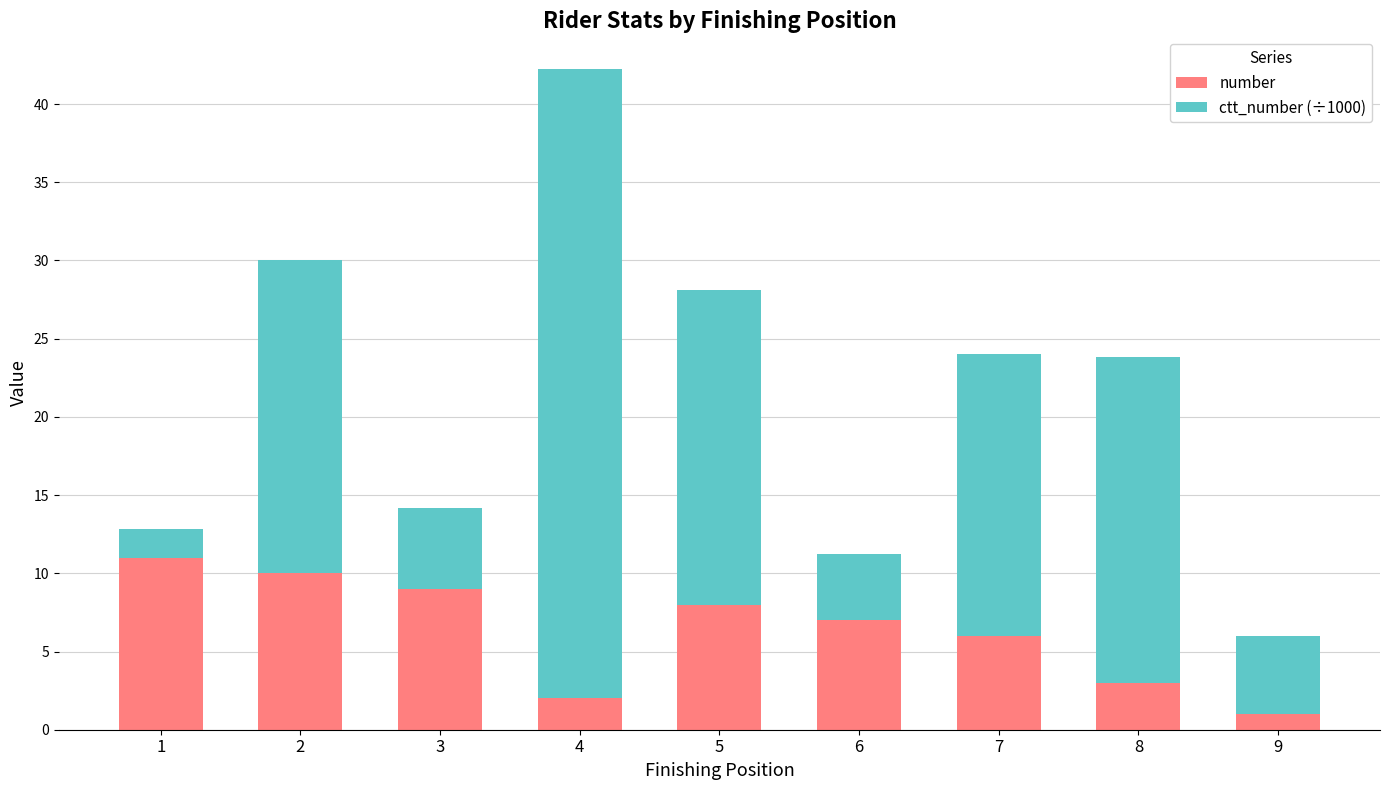

True or false: number has a value of 4.7 at 2.

False